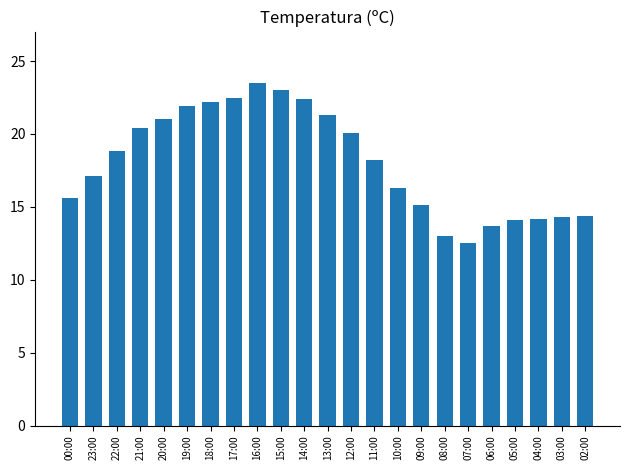

What is the label of the 19th bar from the left?

06:00